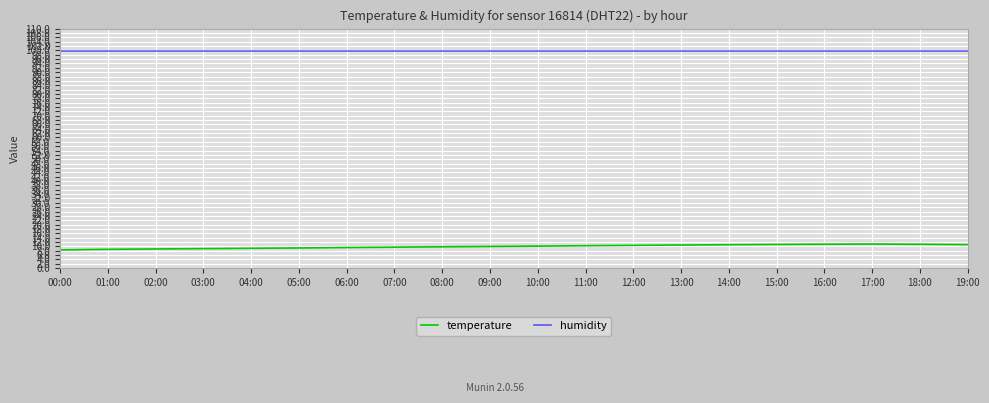

Is the value of temperature at 03:00 greater than the value of humidity at 15:00?

No